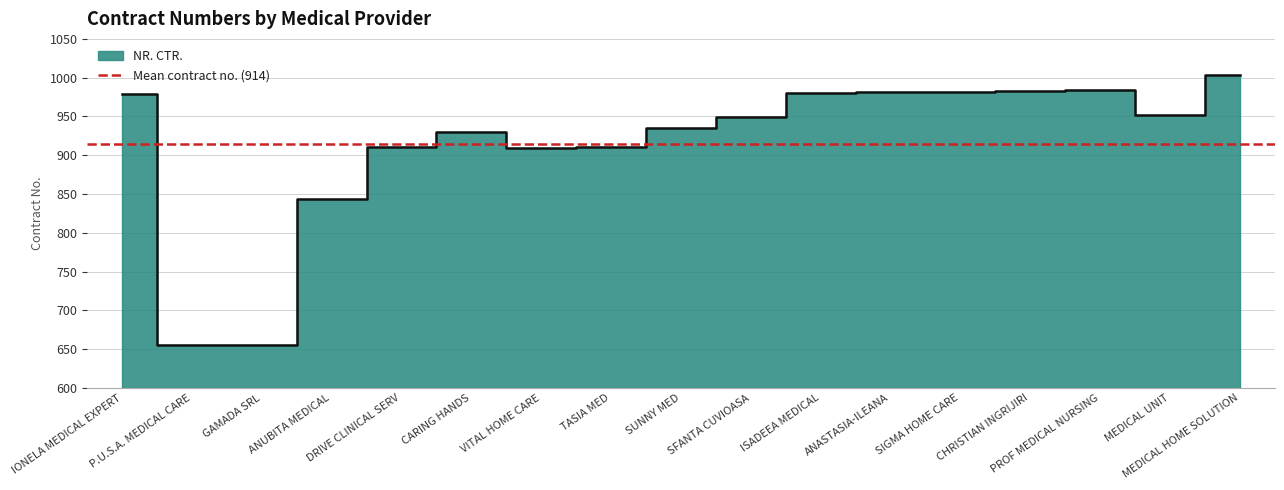

The value at CARING HANDS is 930. True or false?

True